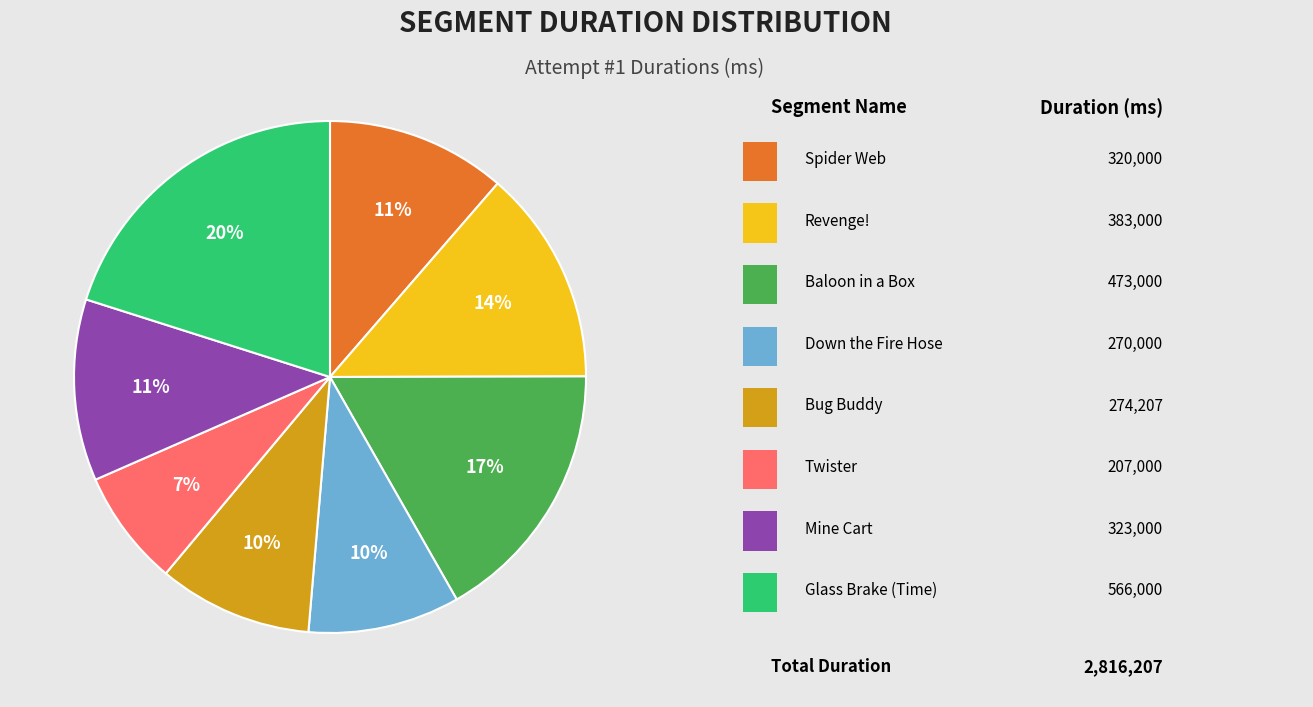

Is there a majority slice in this chart?

No